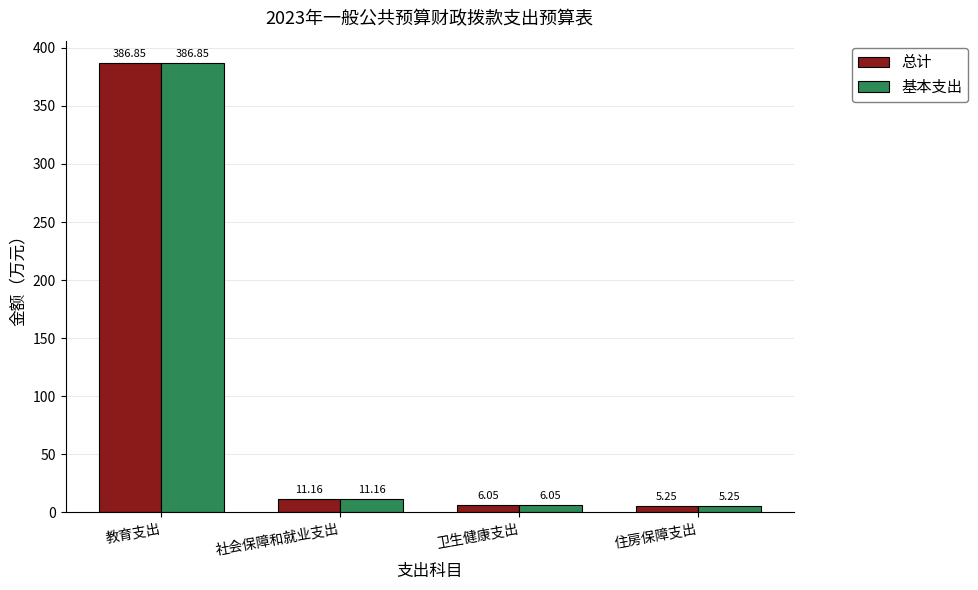

At how many categories does at least one series exceed 331?

1